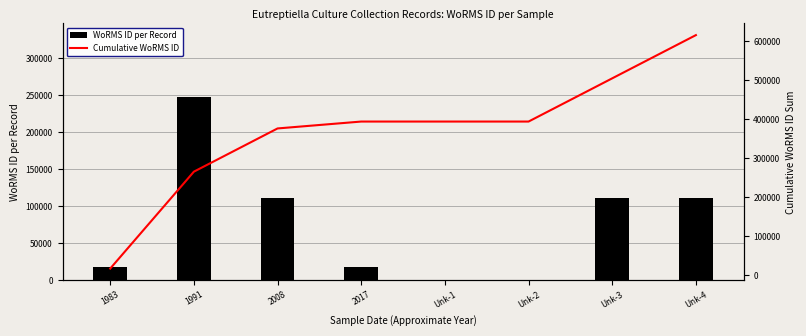

Is it true that WoRMS ID per Record equals 0 at Unk-2?

True